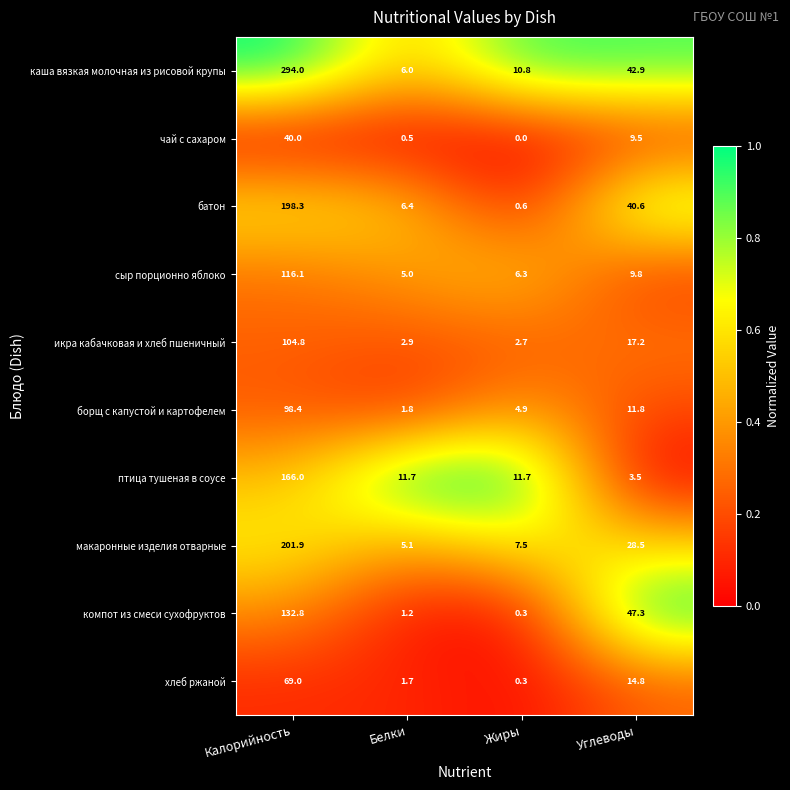

Is it true that чай с сахаром equals 0.0 at Жиры?

True